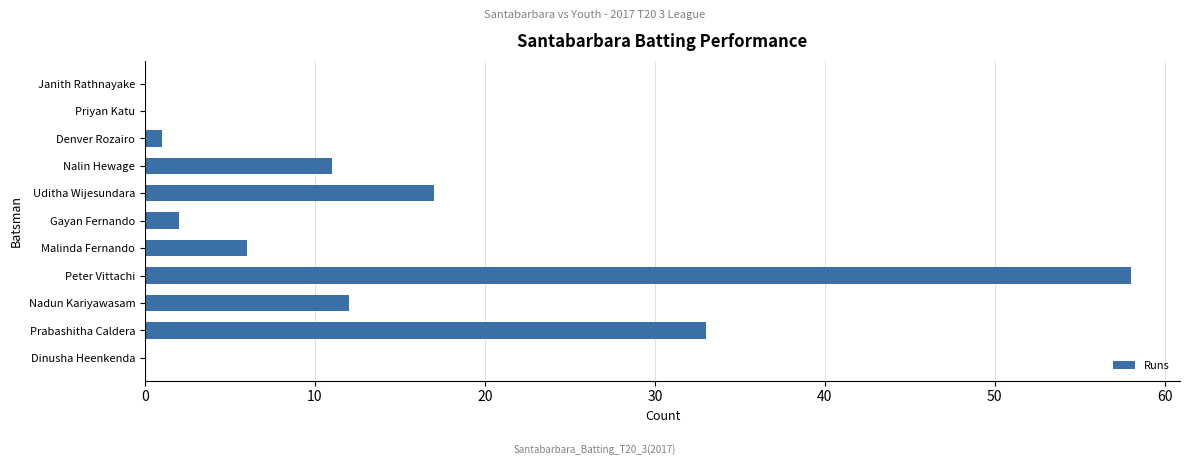

Reading bottom to top, what are all the values shown in this chart?

Dinusha Heenkenda=0	Prabashitha Caldera=33	Nadun Kariyawasam=12	Peter Vittachi=58	Malinda Fernando=6	Gayan Fernando=2	Uditha Wijesundara=17	Nalin Hewage=11	Denver Rozairo=1	Priyan Katu=0	Janith Rathnayake=0